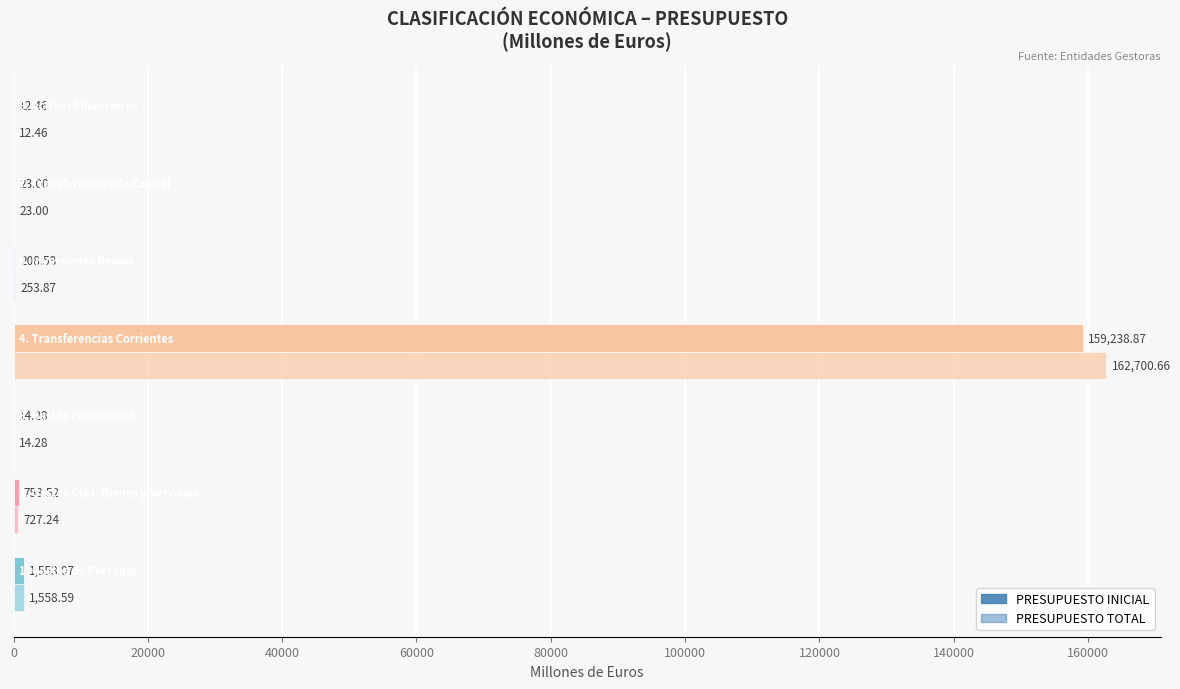

What is the value of the PRESUPUESTO INICIAL bar at the 5th from the left?

208.6